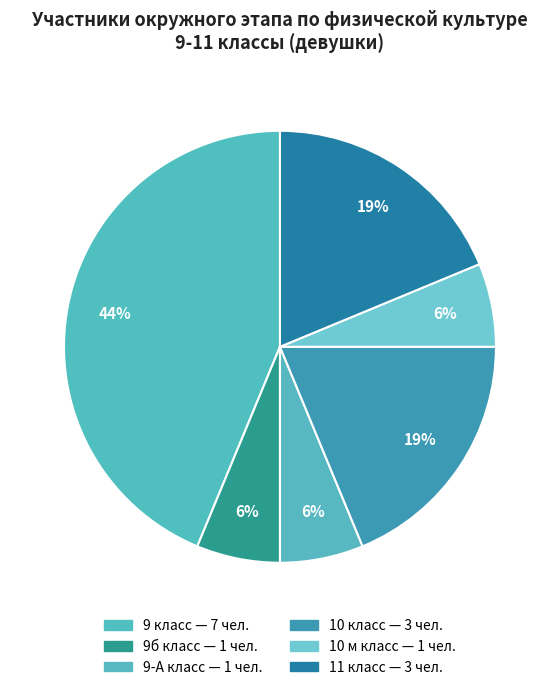

How many segments does this pie chart have?

6